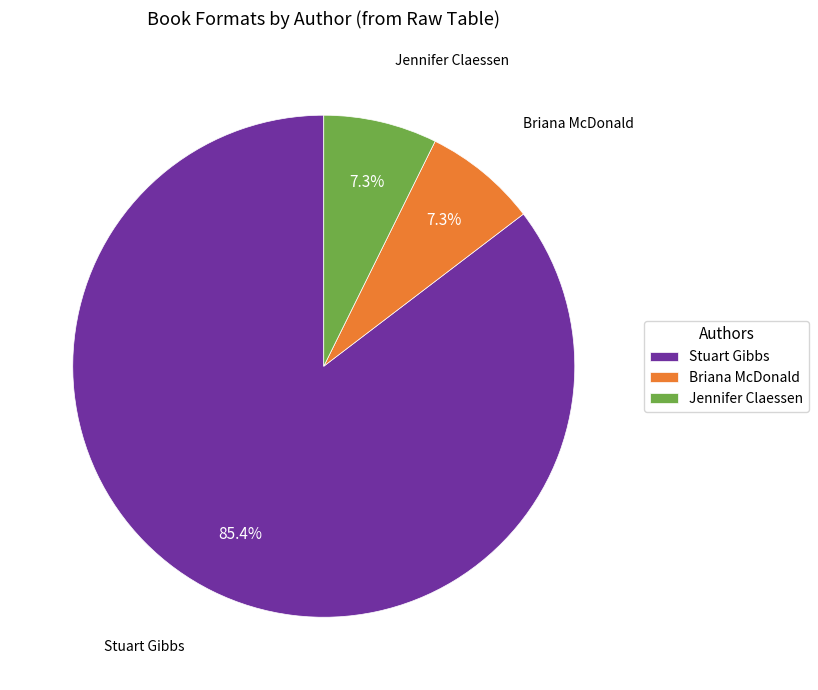

To the nearest percent, what portion does Stuart Gibbs represent?

85%